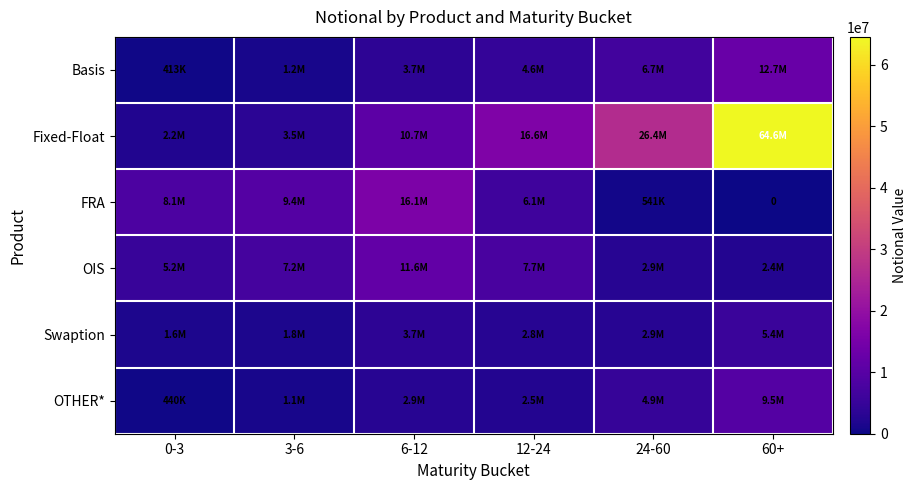

What is the sum of all OTHER* values?

21344867